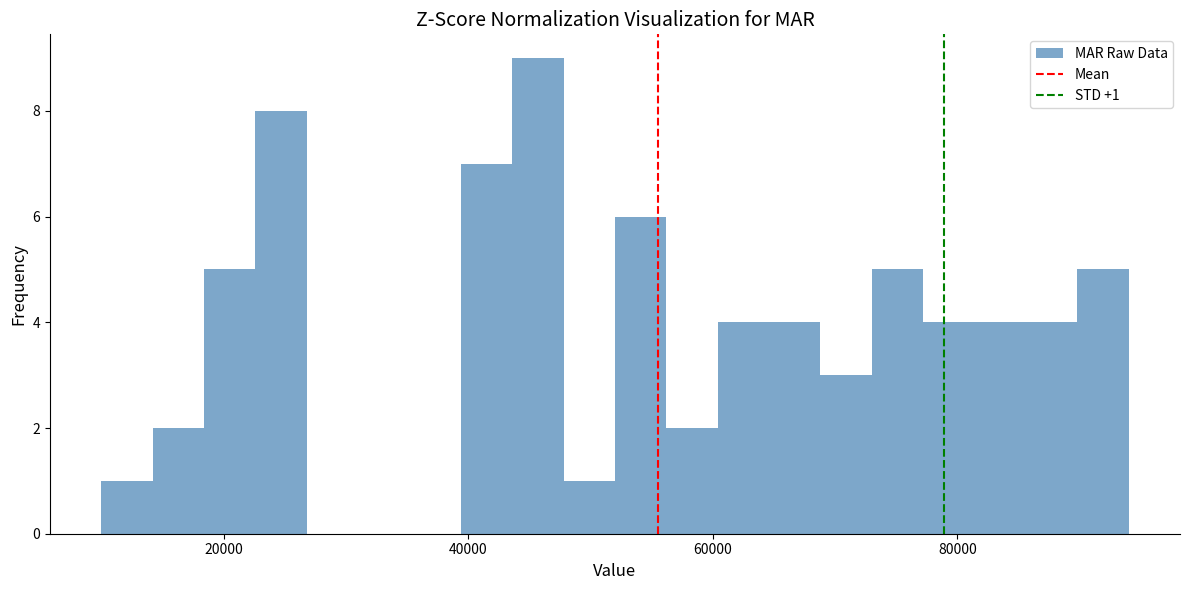

Around what value on the x-axis is the tallest bar? Give the approximate position of its centre, as read against the axis.

46000